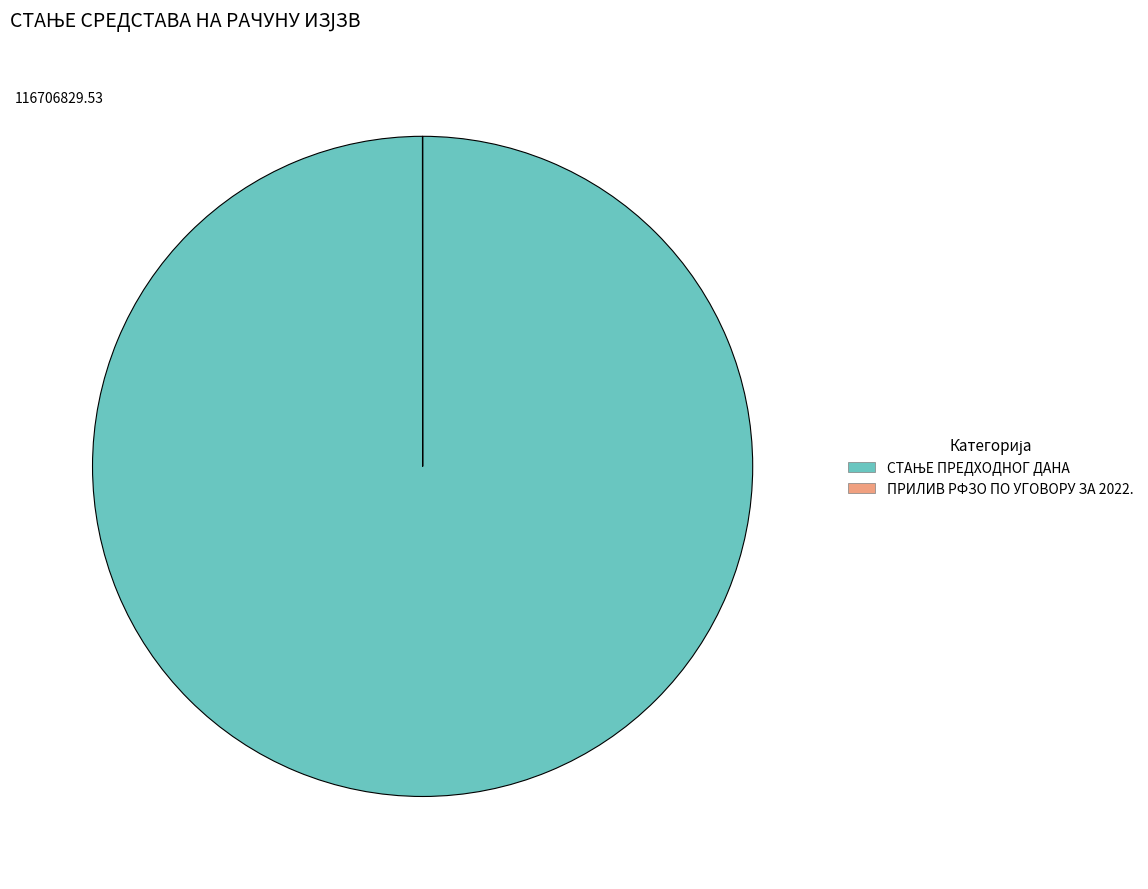

Is there a majority slice in this chart?

Yes